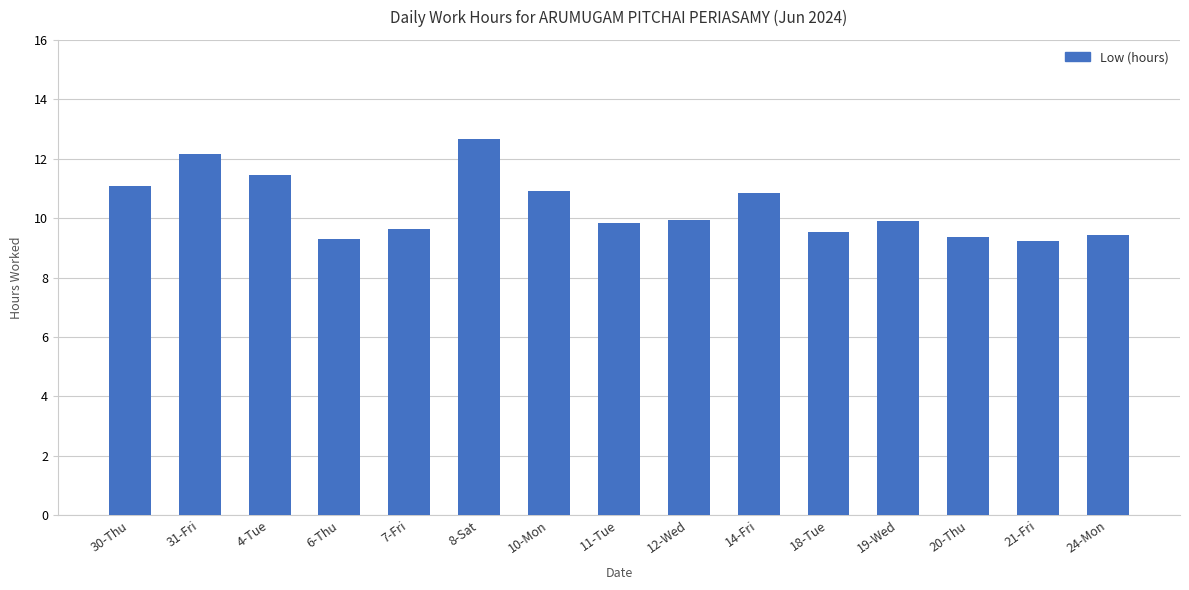

What is the label of the 4th bar from the right?

19-Wed